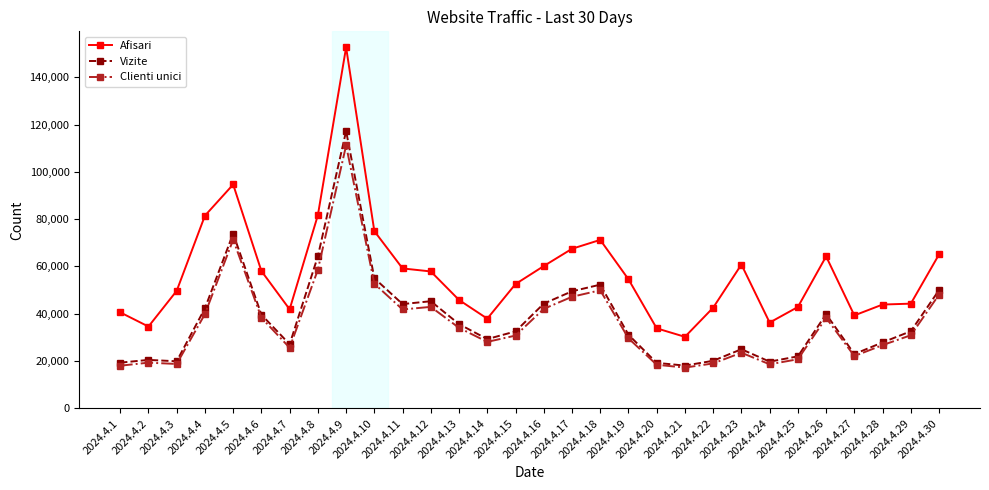

What is the minimum value shown in the chart?

17252